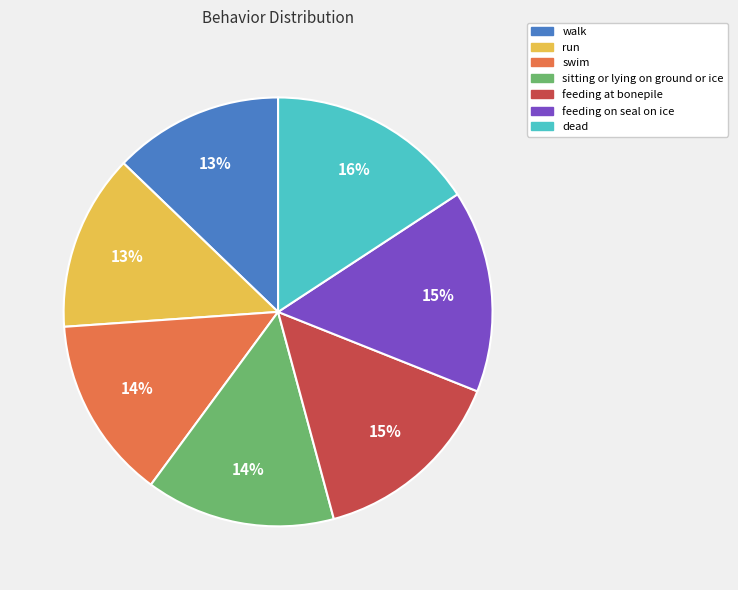

Is there a majority slice in this chart?

No